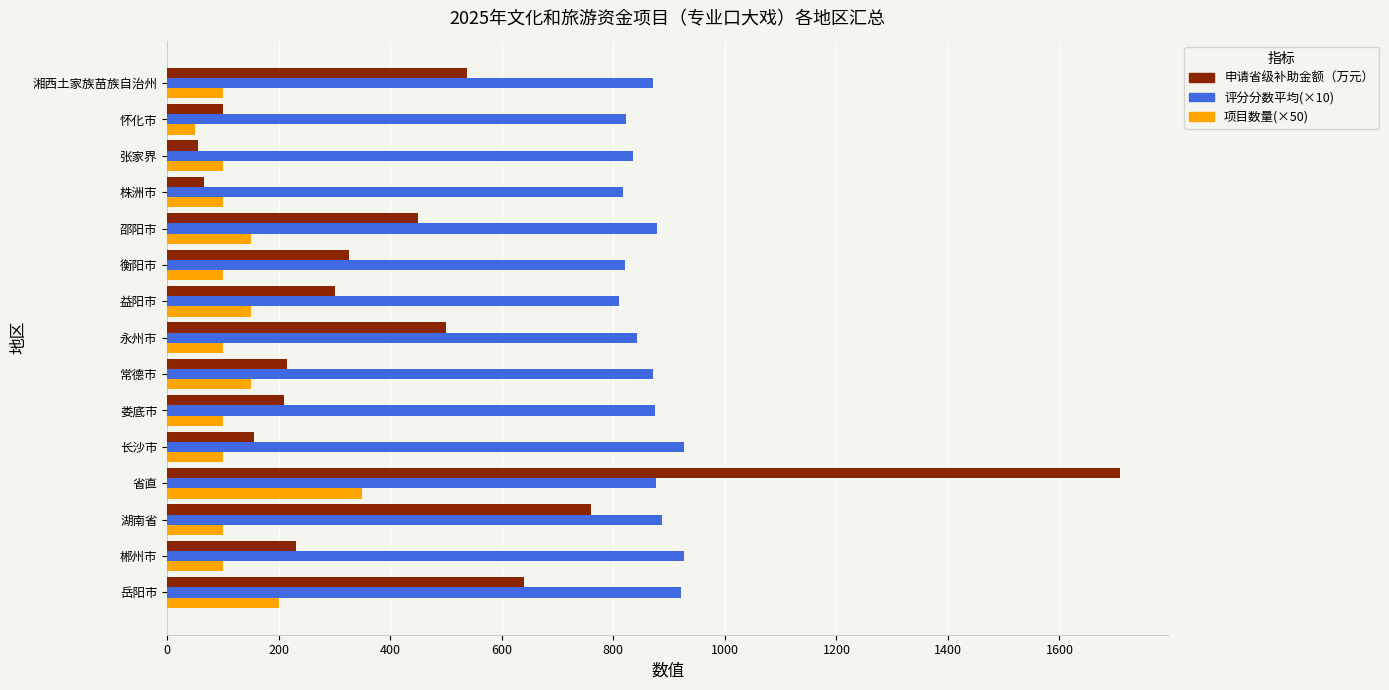

At which category is the sum across all series the highest?

省直